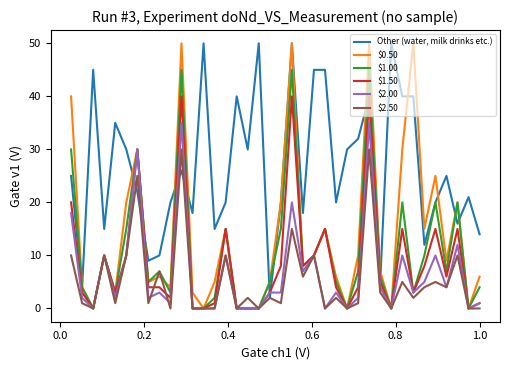

What is the maximum value shown in the chart?

50